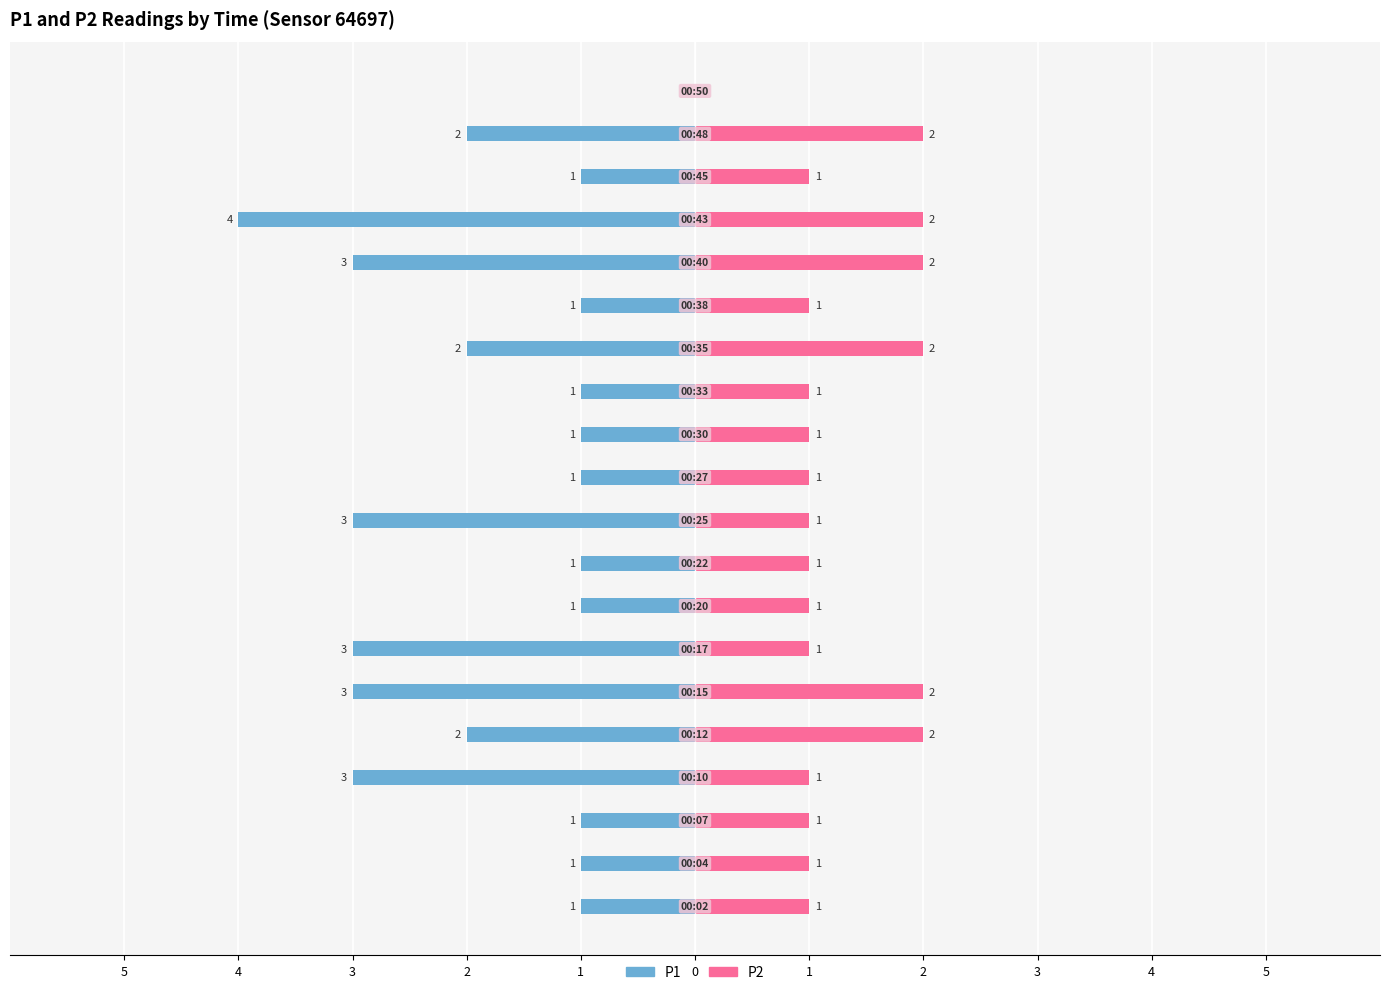

Is it true that P2 equals 1 at 4?

True